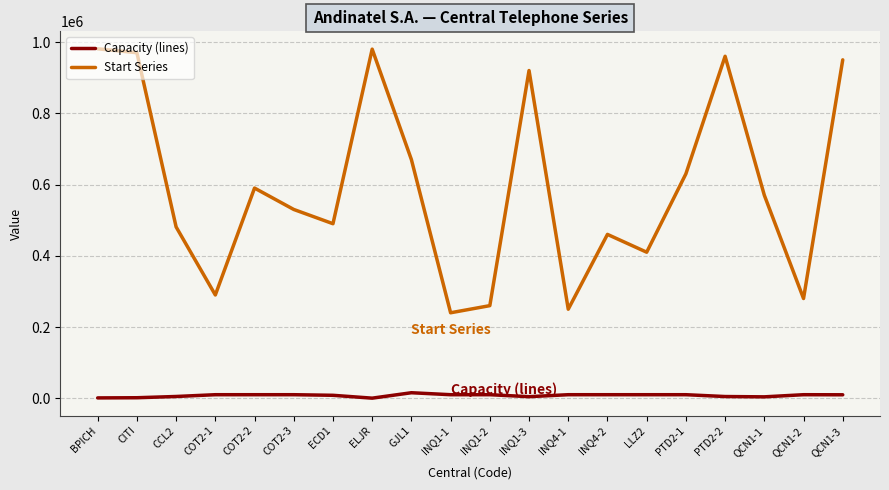

What is the greatest value displayed?

980980